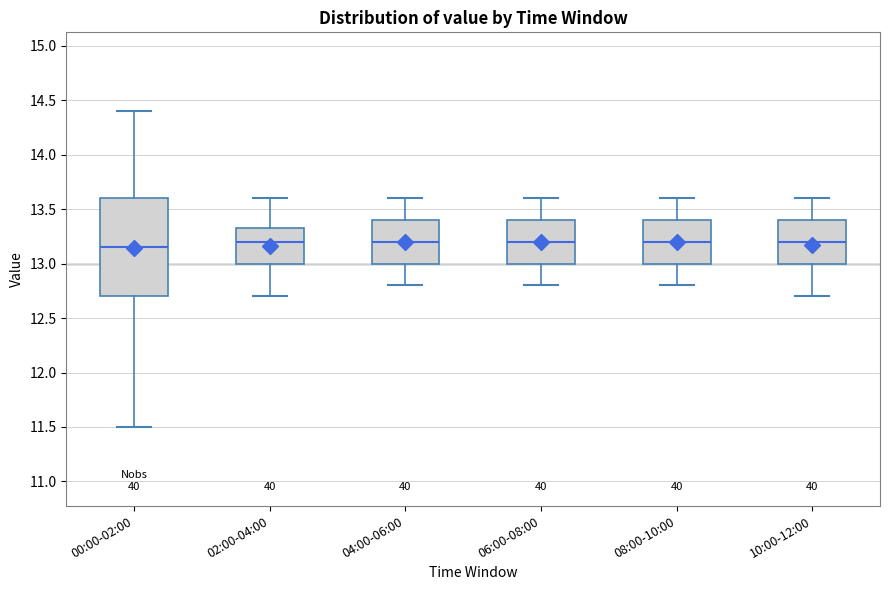

Where does the upper whisker of the box for 10:00-12:00 end on the y-axis? The values are not printed on the chart, so give them approximately, as read against the axis.

13.60